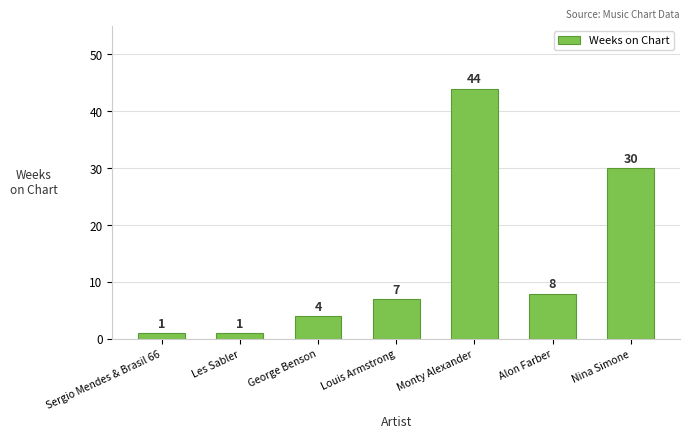

Reading left to right, list all the values displayed in this chart.

Sergio Mendes & Brasil 66=1	Les Sabler=1	George Benson=4	Louis Armstrong=7	Monty Alexander=44	Alon Farber=8	Nina Simone=30